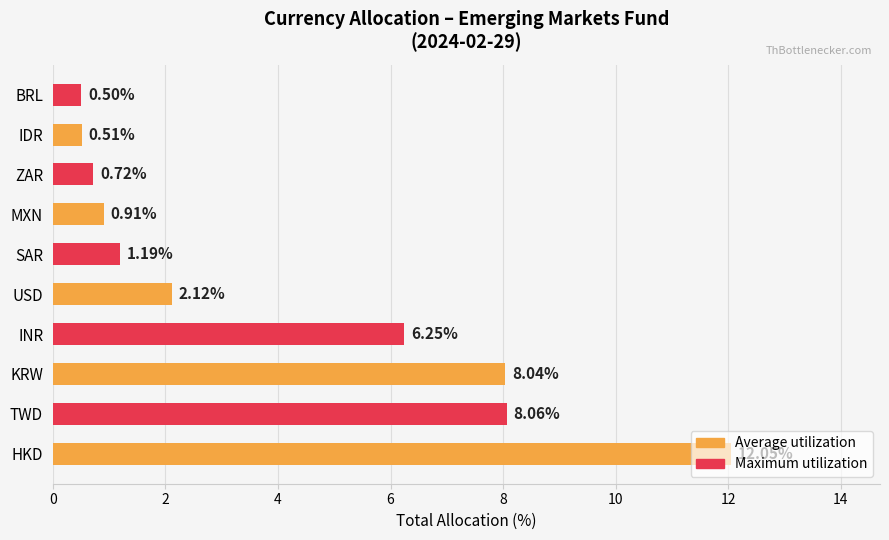

How many bars are there in total?

10